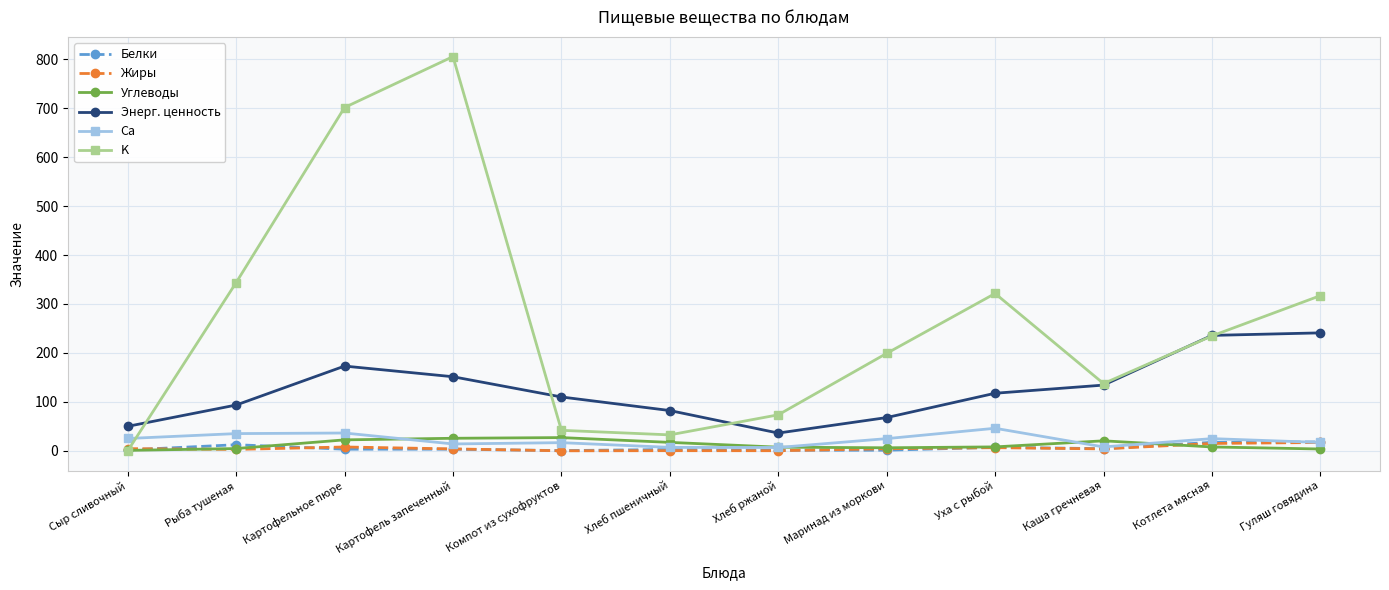

What is the sum of the Белки values at Хлеб ржаной and Рыба тушеная?

13.6